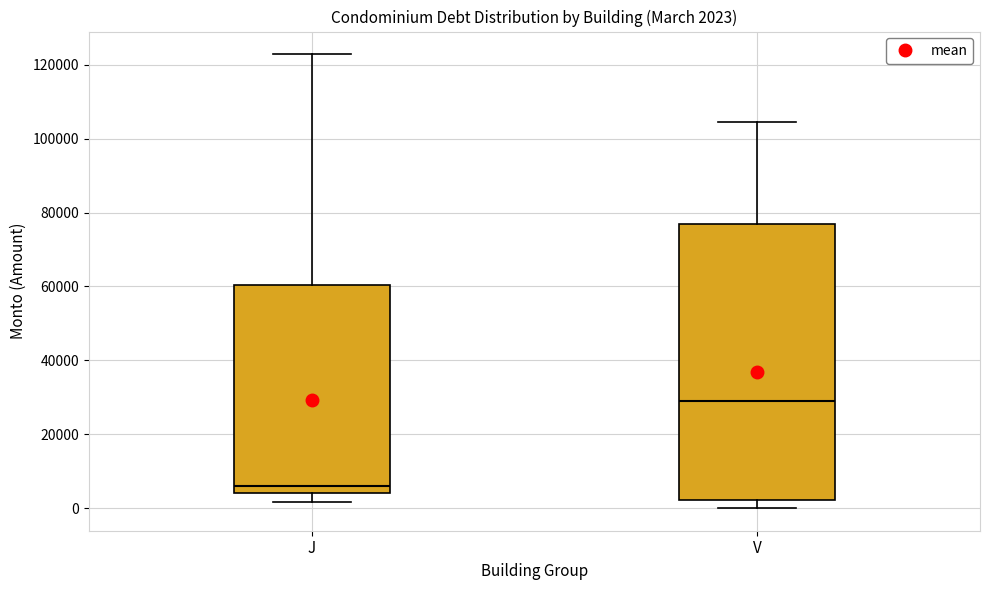

Comparing the boxes themselves (not the whiskers), which one is the tallest?

V